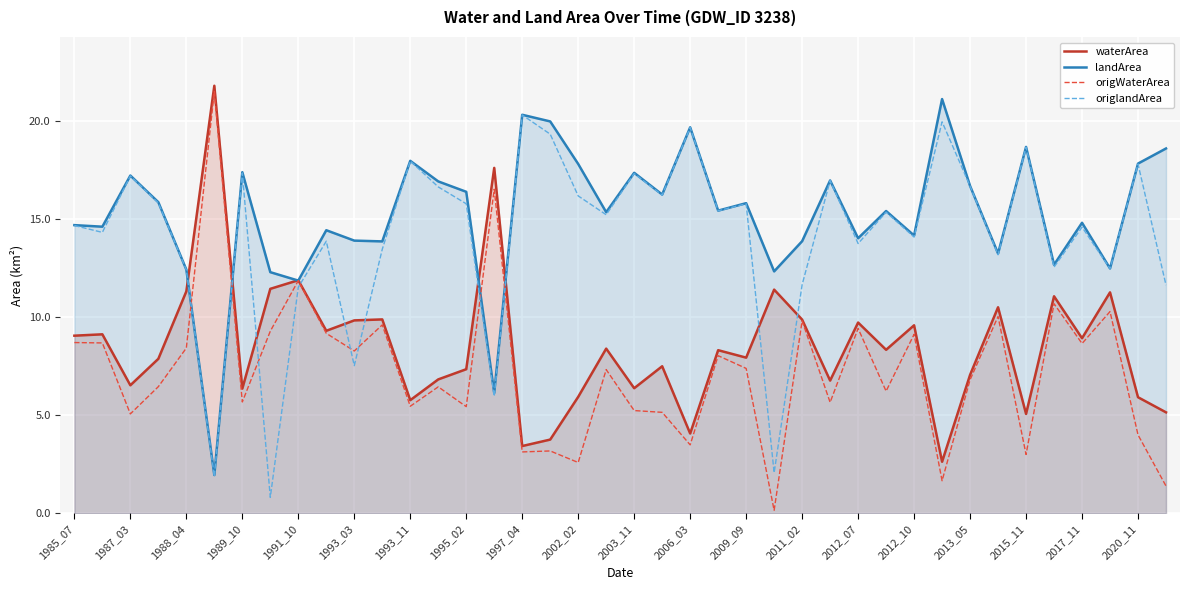

Is it true that landArea equals 8.4 at 27?

False